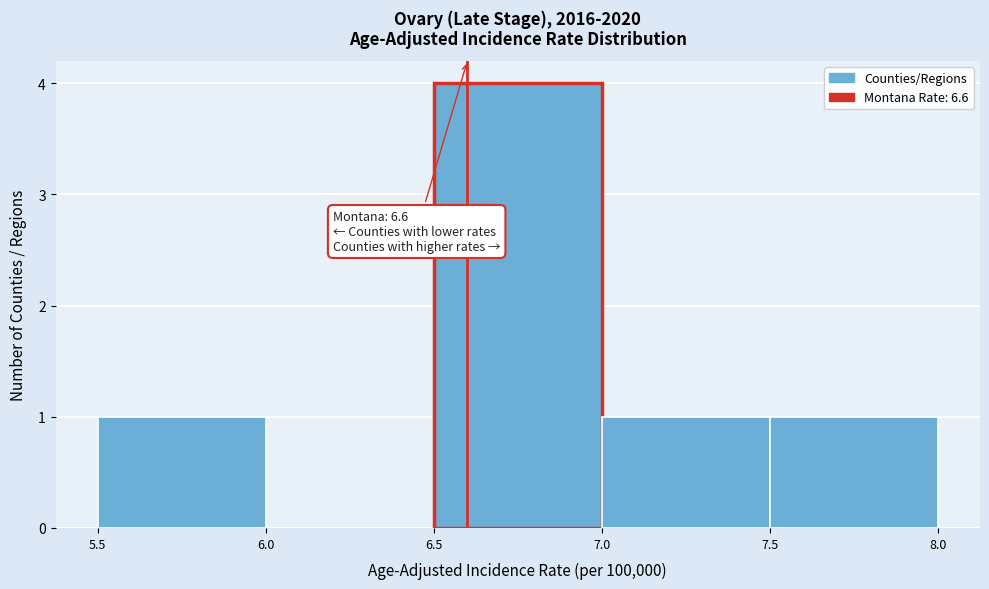

Which range on the x-axis has the tallest bar?

6.5 to 7.0